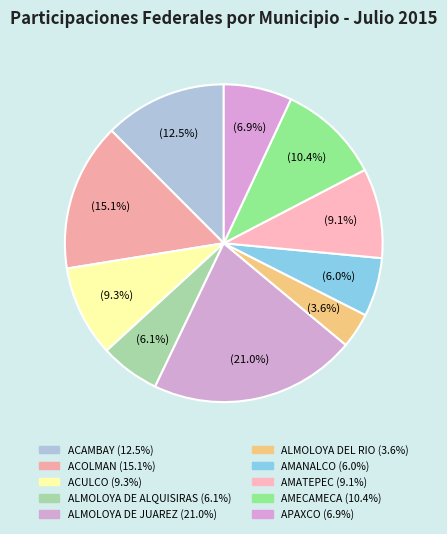

How many segments does this pie chart have?

10